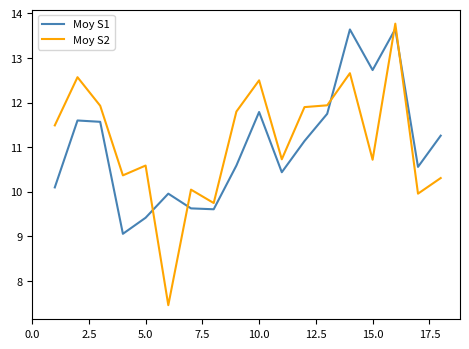

How many times do Moy S2 and Moy S1 cross each other?

5